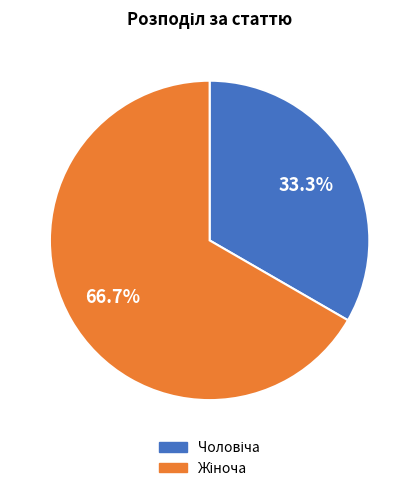

Is there a majority slice in this chart?

Yes